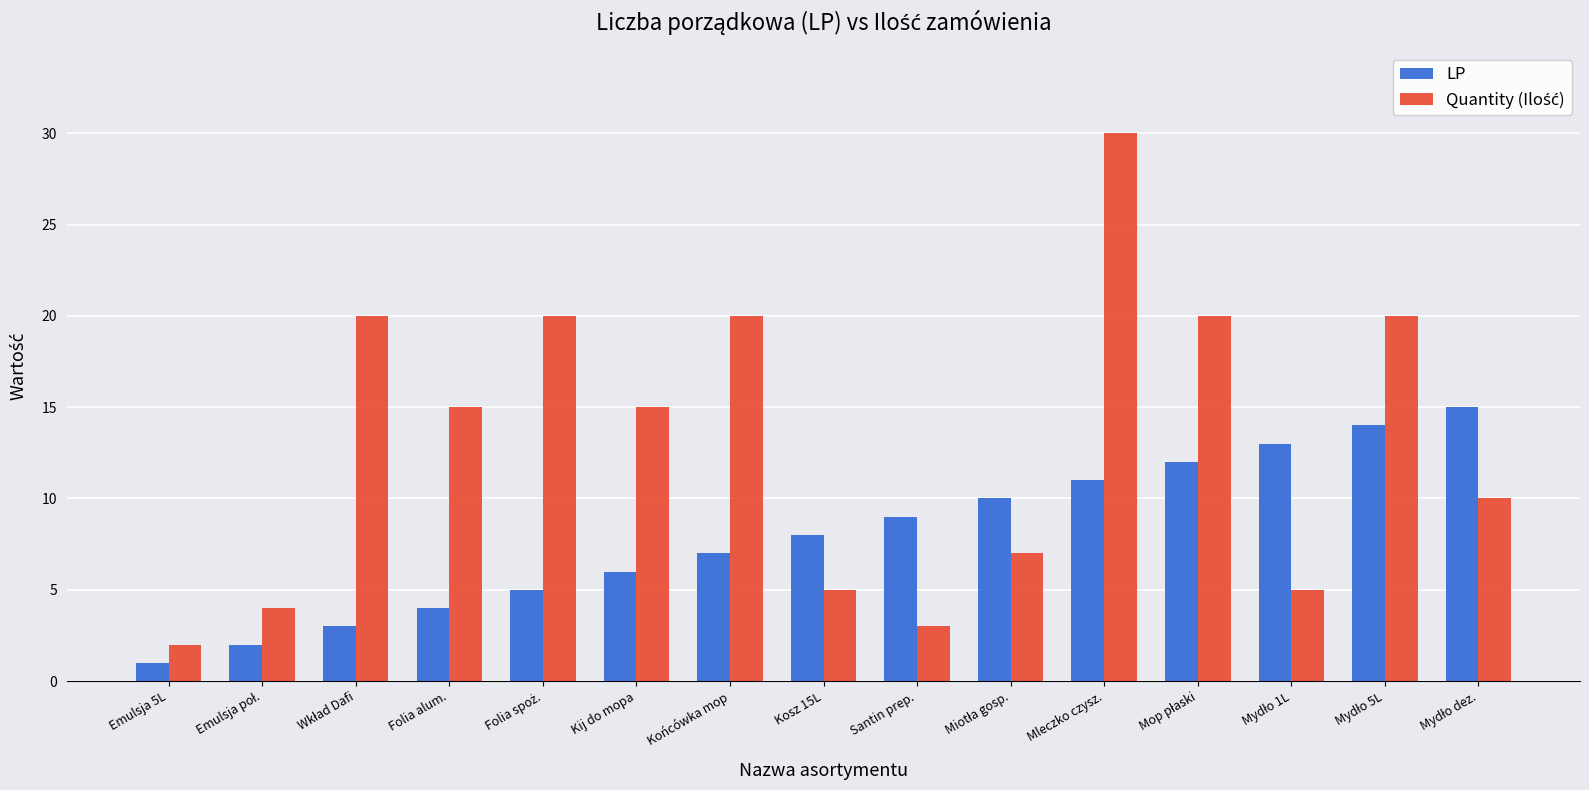

What is the spread (max minus min) of values at Kij do mopa?

9